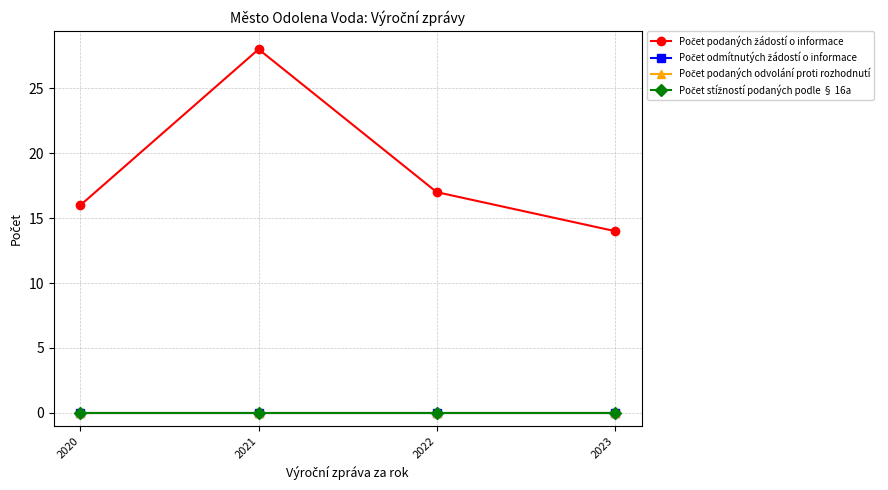

At which label is Počet odmítnutých žádostí o informace closest to 0?

2020